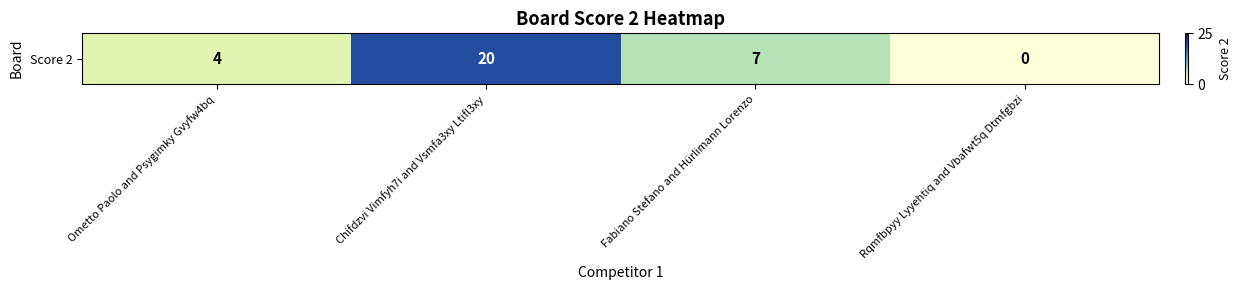

Rank the categories by value from highest to lowest.

Chifdzvi Vimfyh7i and Vsmfa3xy Ltifl3xy, Fabiano Stefano and Hürlimann Lorenzo, Ometto Paolo and Psygimky Gvyfw4bq, Rqmfbpyy Lyyehtiq and Vbafwt5q Dtmfgbzi